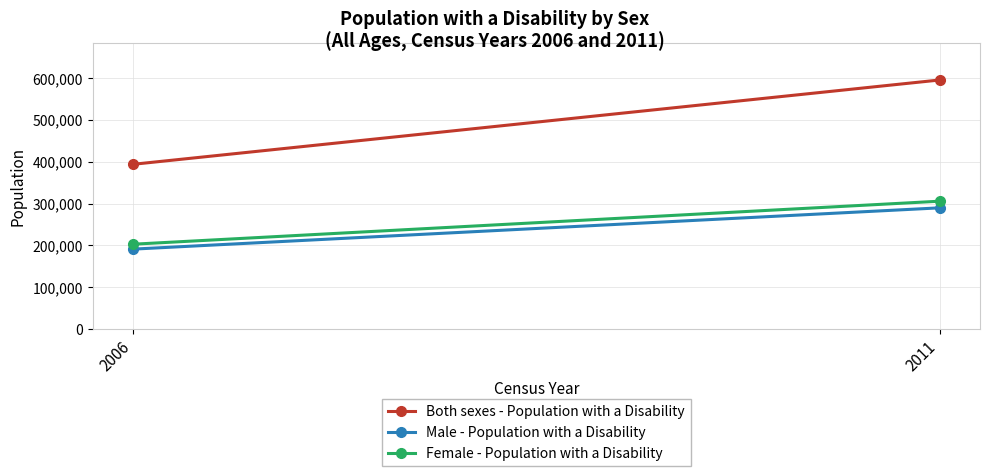

Rank the categories by Male - Population with a Disability value from lowest to highest.

2006, 2011